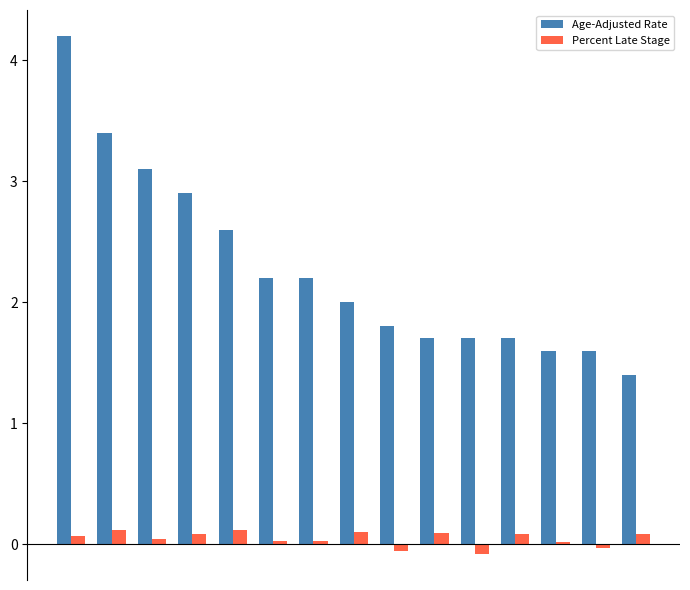

Are the bars horizontal?

No